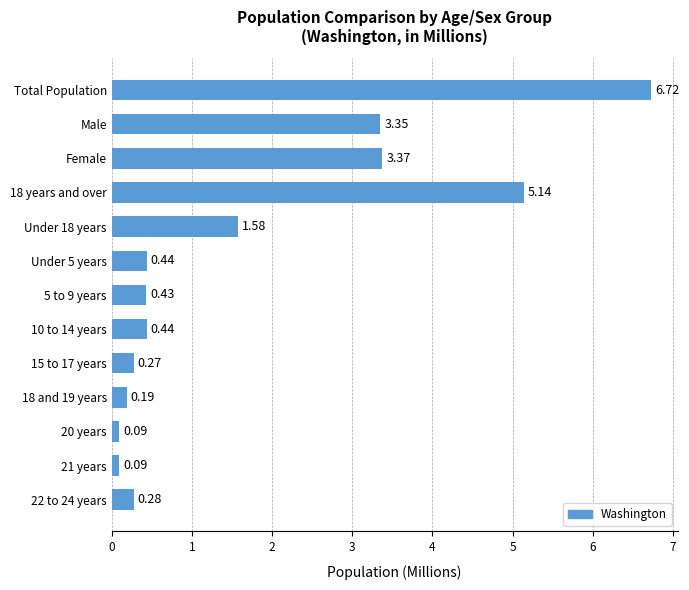

At which category does the chart reach its peak across all series?

Total Population